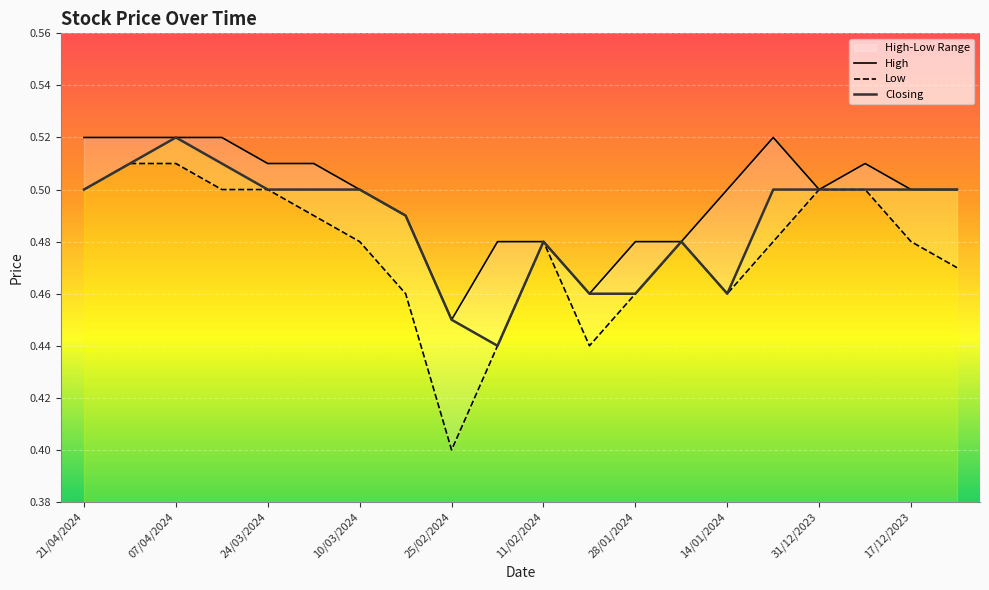

Which series has the widest spread of values?

Low